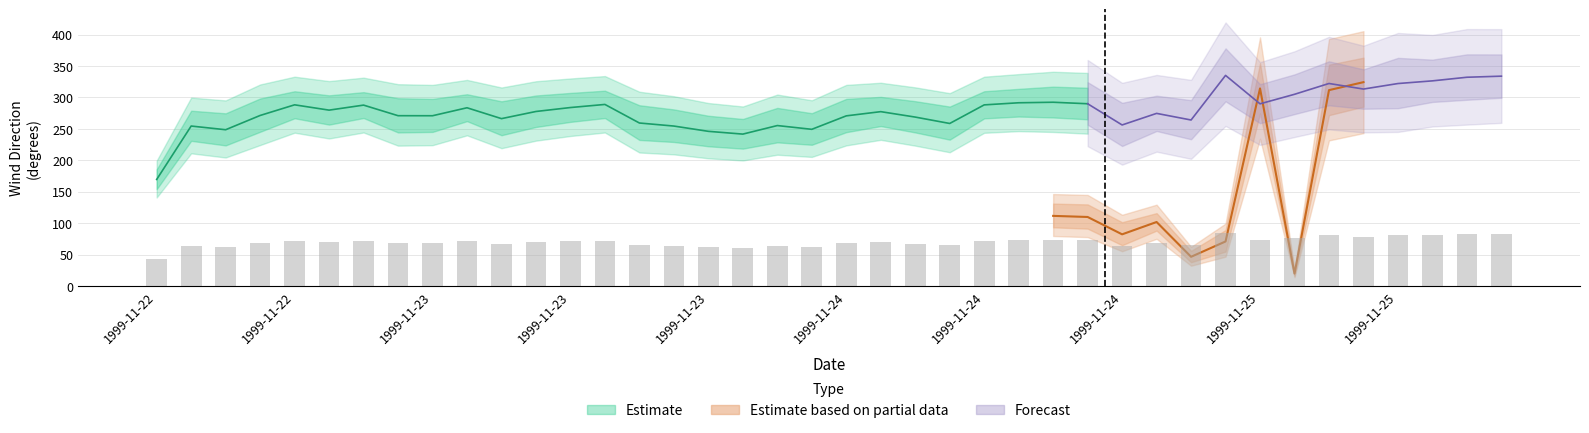

What position from the left is 1999-11-23T08:00?

13